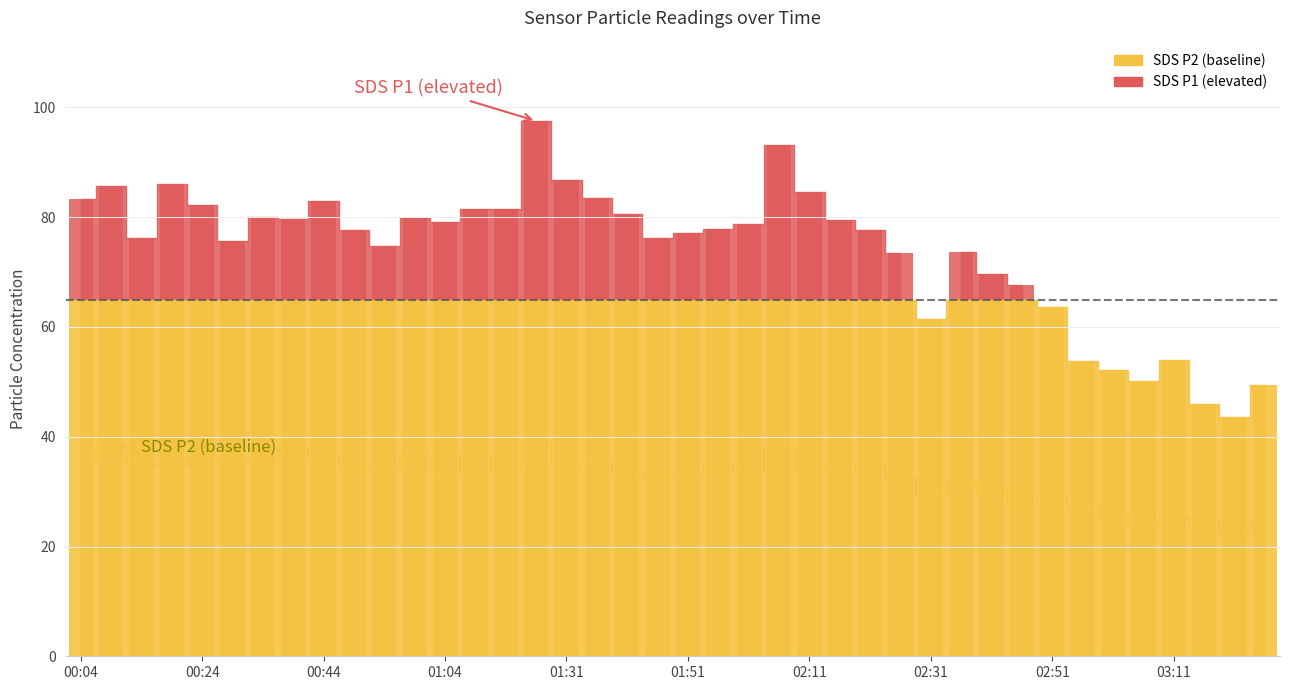

What is the label of the 37th bar from the left?

03:11